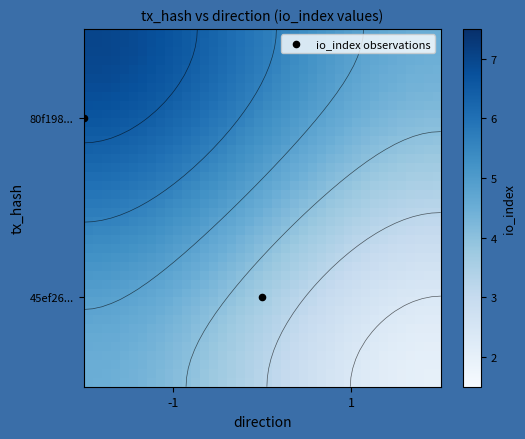

Which series has the widest spread of values?

80f198043208797f0757899724ace8ad0174baf